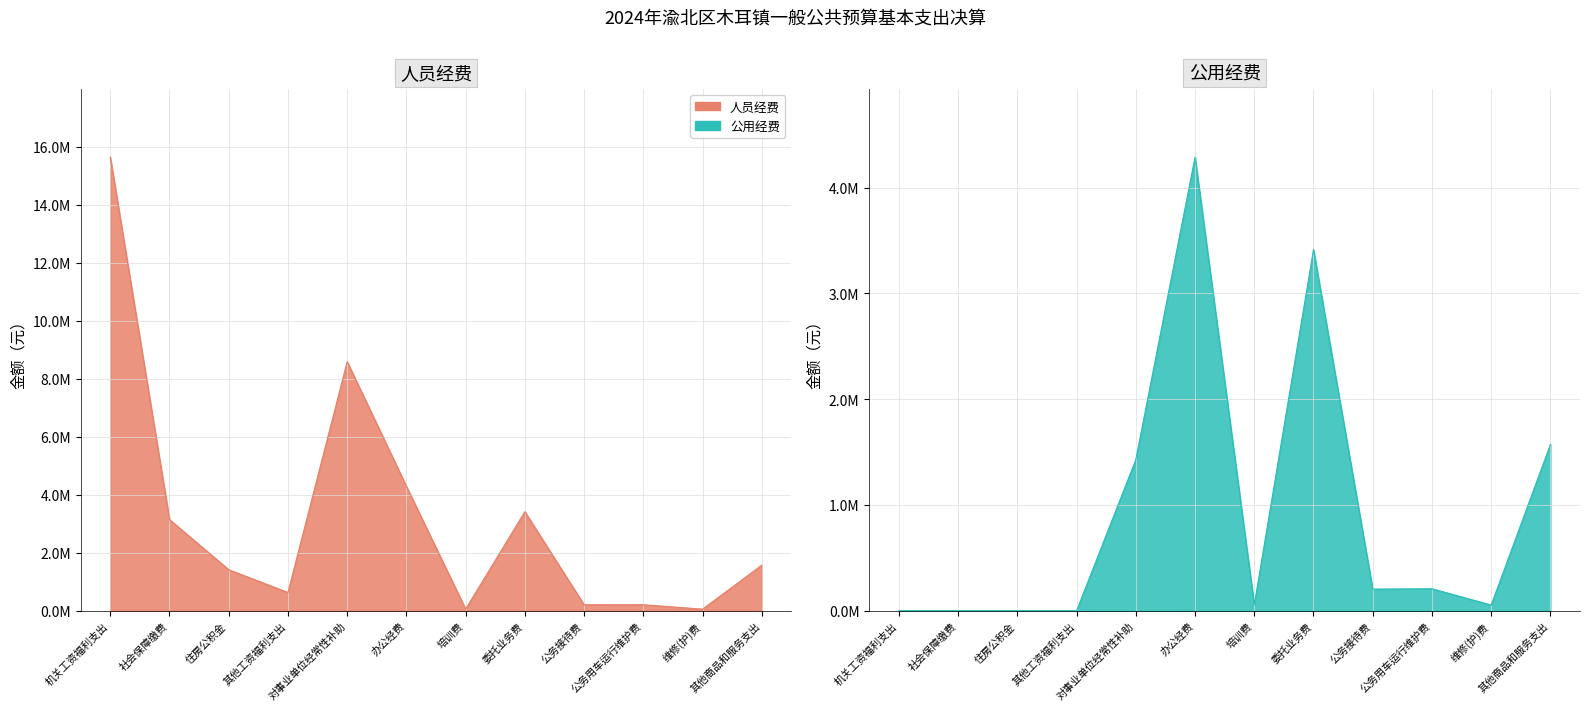

True or false: 人员经费 has more than 2 interior local peaks.

True